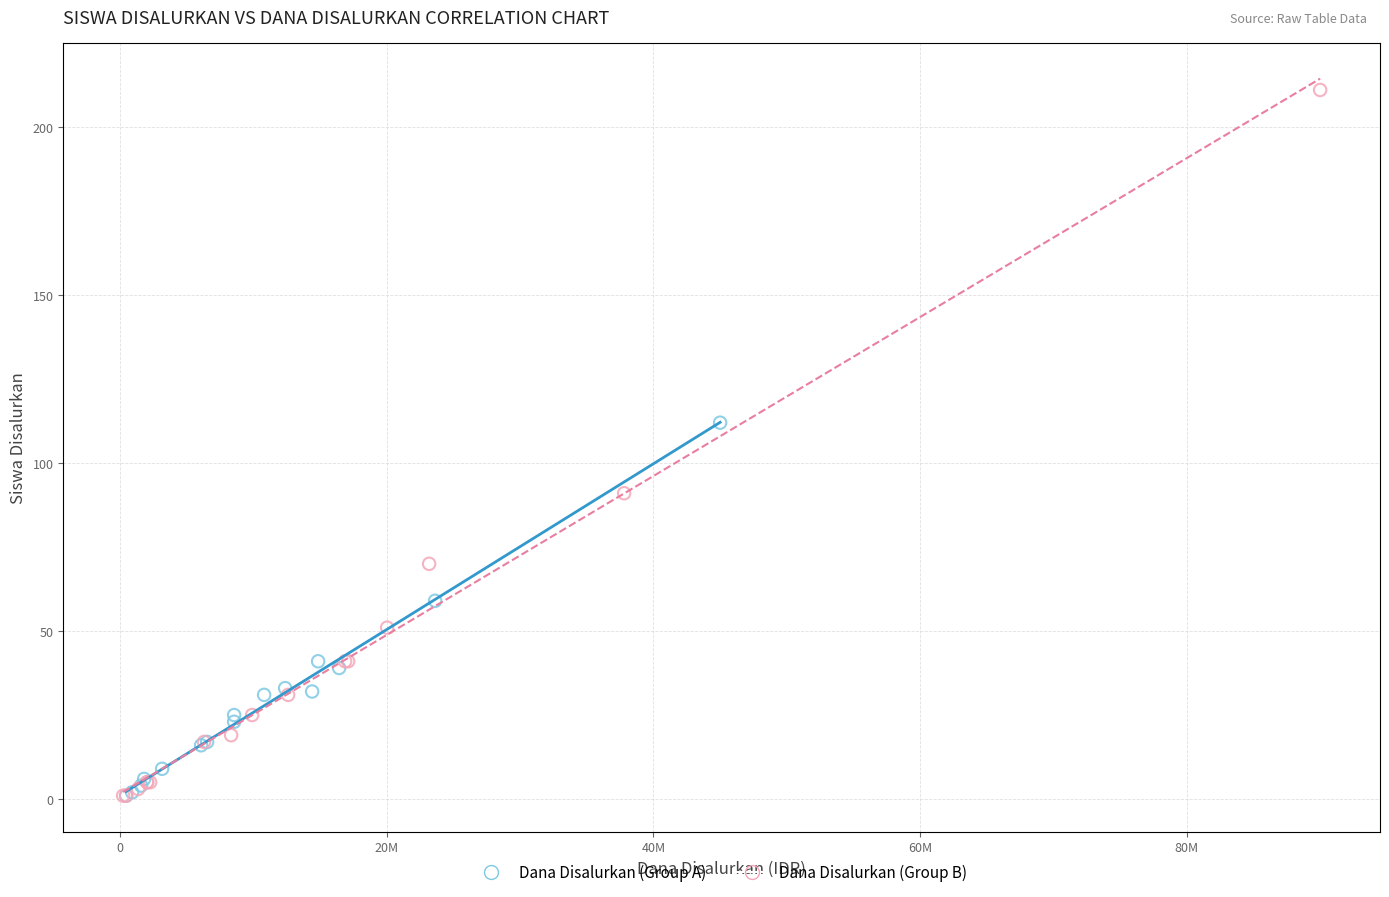

Which series has the largest Y range (max minus min)?

Dana Disalurkan (Group B)